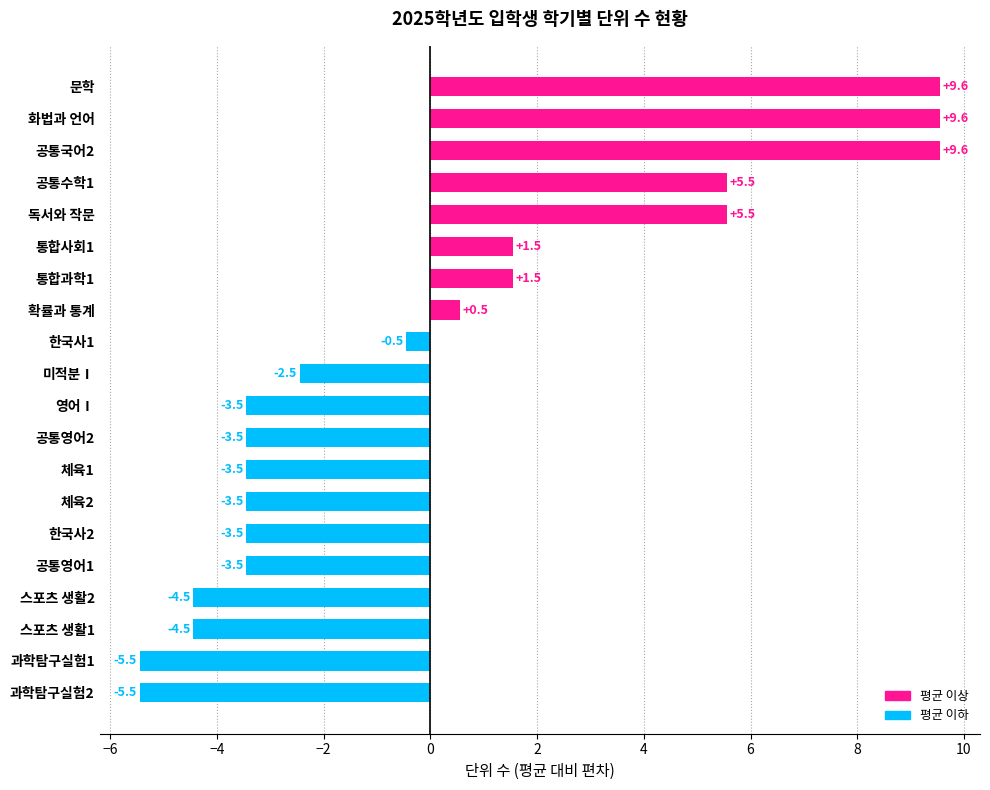

True or false: the data shows 9.6 at 문학.

True